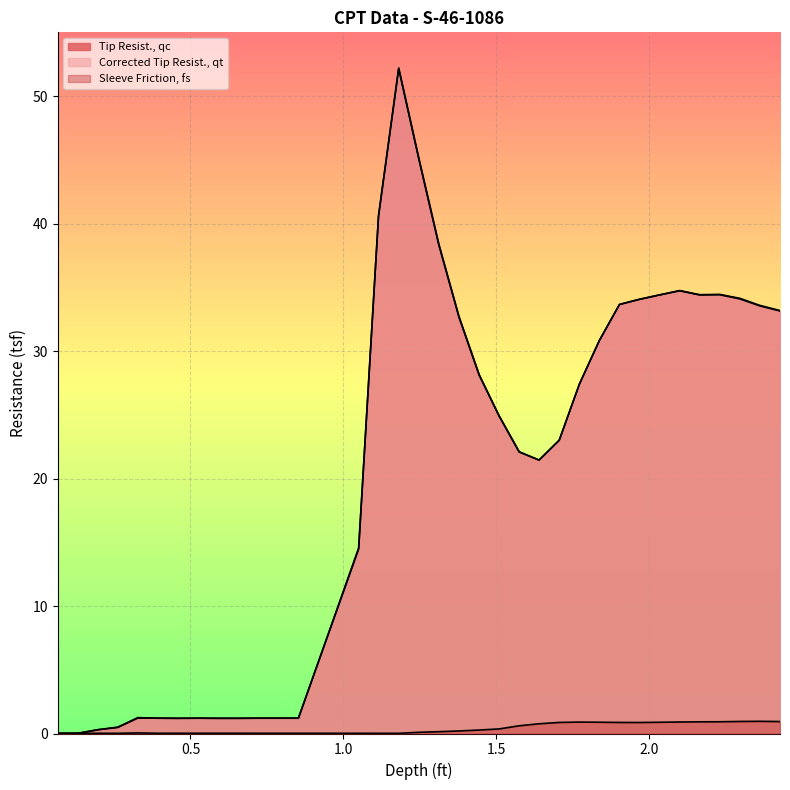

True or false: Tip Resist., qc has a value of 40.6 at 1.115.

True